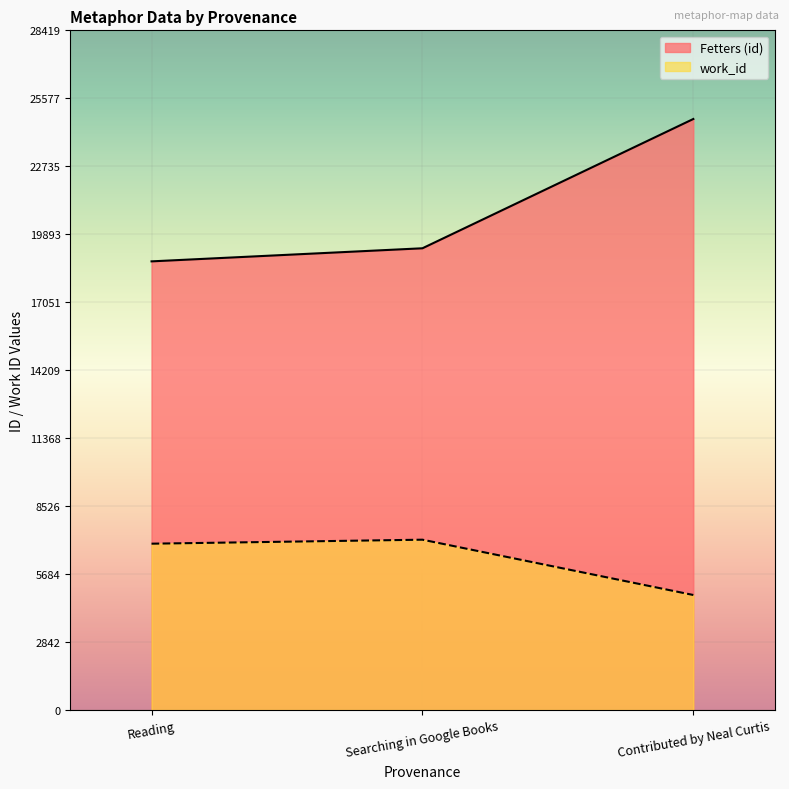

What value does the work_id series have at Reading, to the nearest 50?

6950